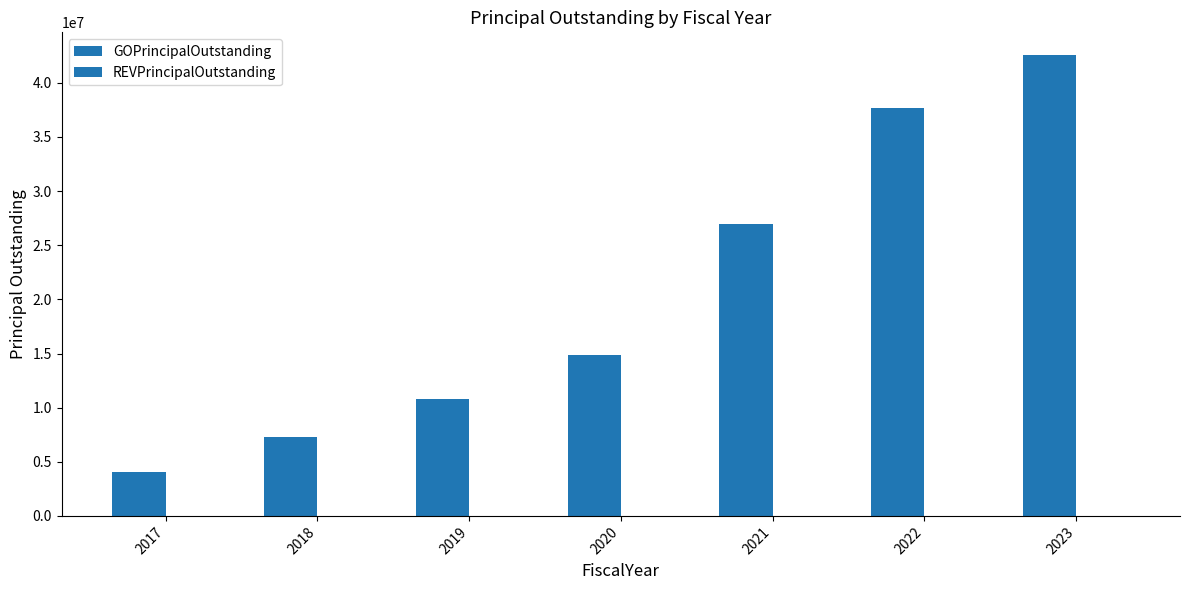

How many categories are shown in the chart?

7